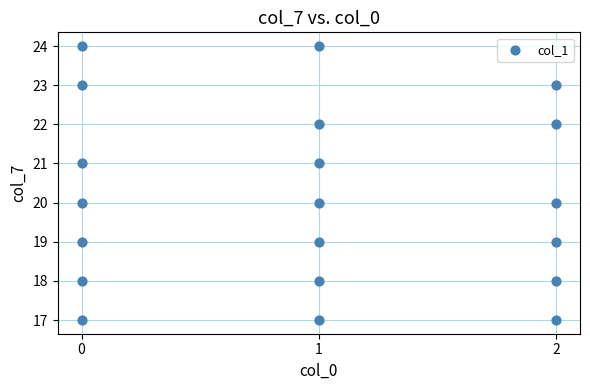

What is the range of Y values (max minus min)?

7